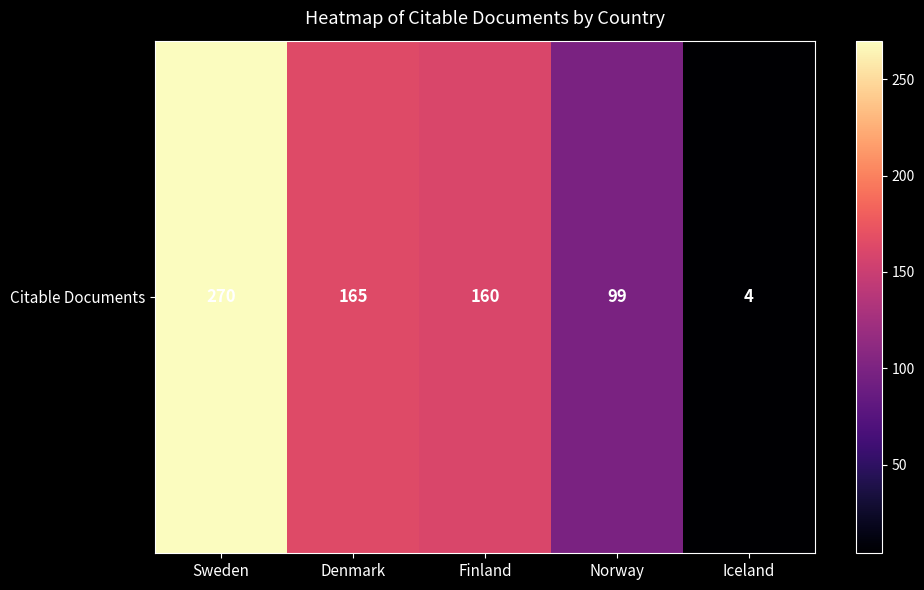

Where is the data nearest to the value 137?

Finland